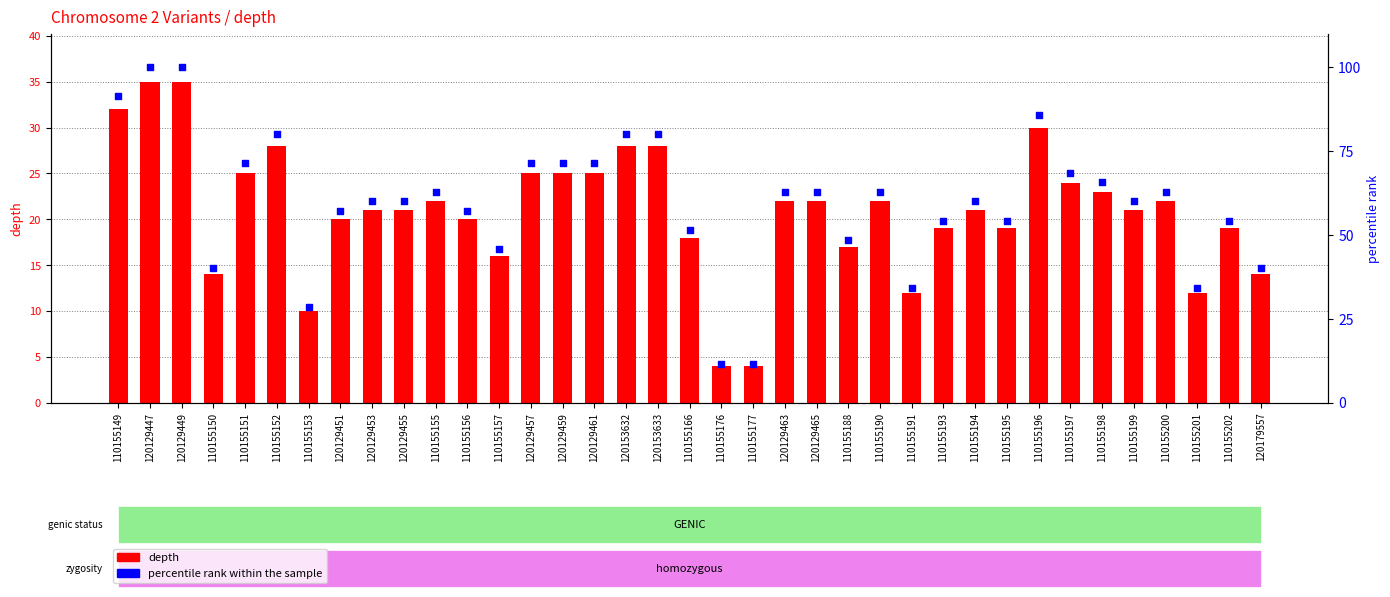

What are all the series names shown in the legend?

depth, percentile rank within the sample